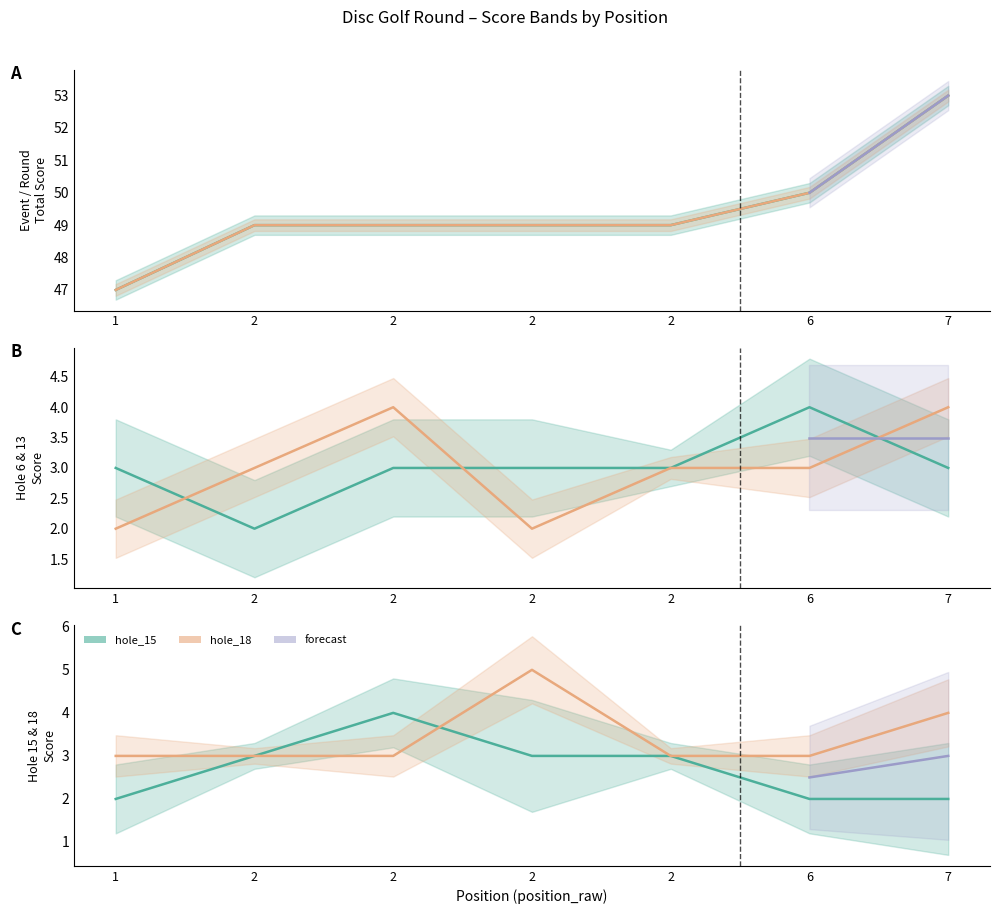

What is the sum of the hole_18 values at 2 and 1?

6